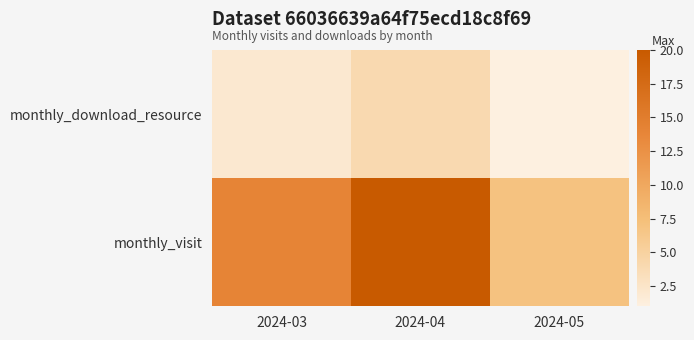

What is the total value across all series at 2024-03?

16